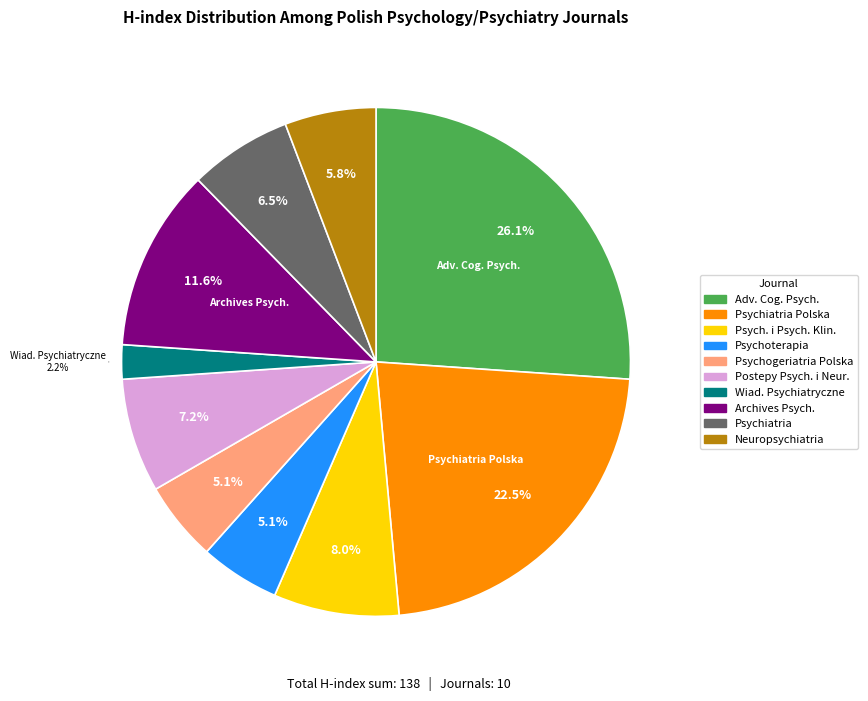

Is there any slice that represents more than half of the pie?

No